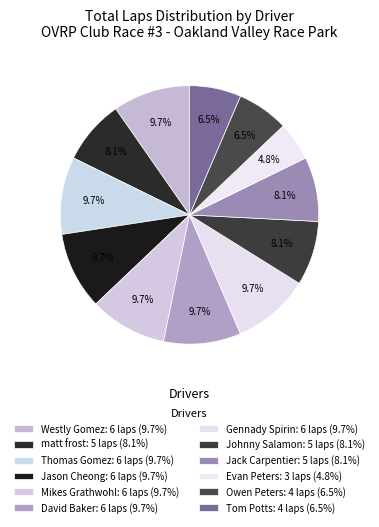

Count the number of slices in the pie.

12